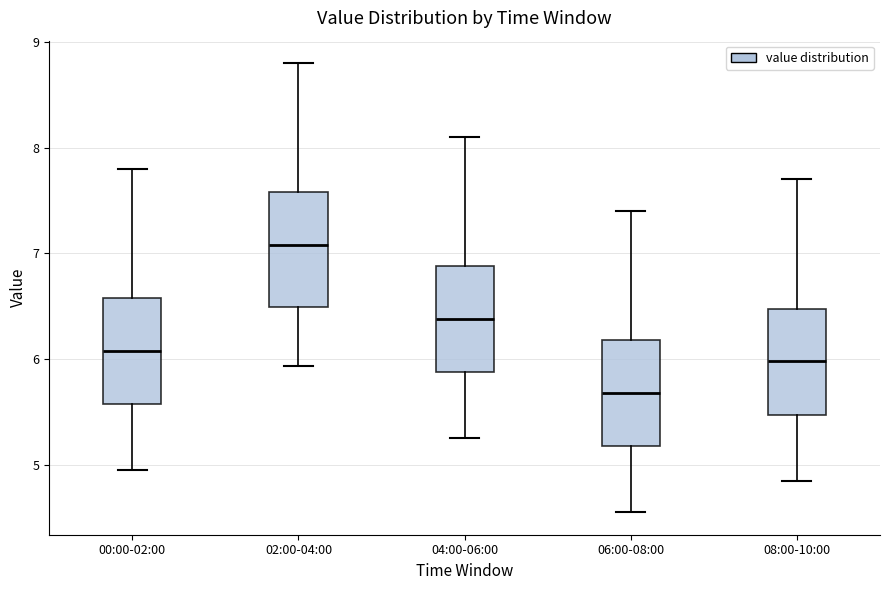

Reading left to right, read every box against the y-axis: the position of its median line, the range the box covers, and the ends of its whiskers. The values are not printed on the chart, so give them approximately, as read against the axis.

00:00-02:00: median 6.1, box 5.6 to 6.6, whiskers 5.0 to 7.8
02:00-04:00: median 7.1, box 6.5 to 7.6, whiskers 5.9 to 8.8
04:00-06:00: median 6.4, box 5.9 to 6.9, whiskers 5.3 to 8.1
06:00-08:00: median 5.7, box 5.2 to 6.2, whiskers 4.6 to 7.4
08:00-10:00: median 6.0, box 5.5 to 6.5, whiskers 4.9 to 7.7